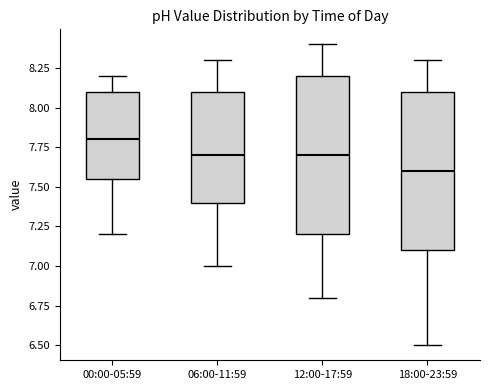

Where is the lower edge of the box for 00:00-05:59 on the y-axis? The values are not printed on the chart, so give them approximately, as read against the axis.

7.55